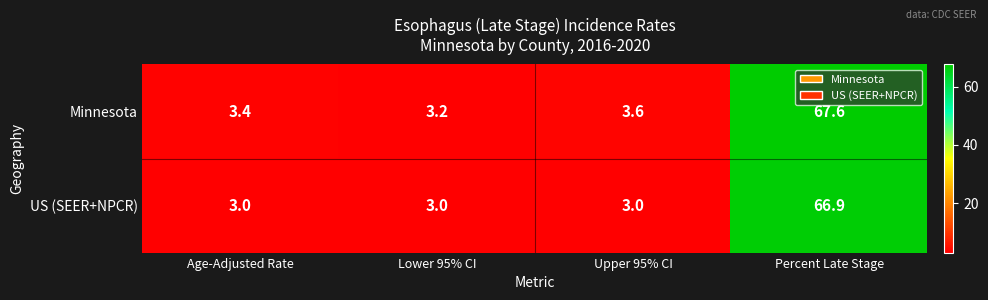

The Minnesota series shows 6.3 at Upper 95% CI. True or false?

False